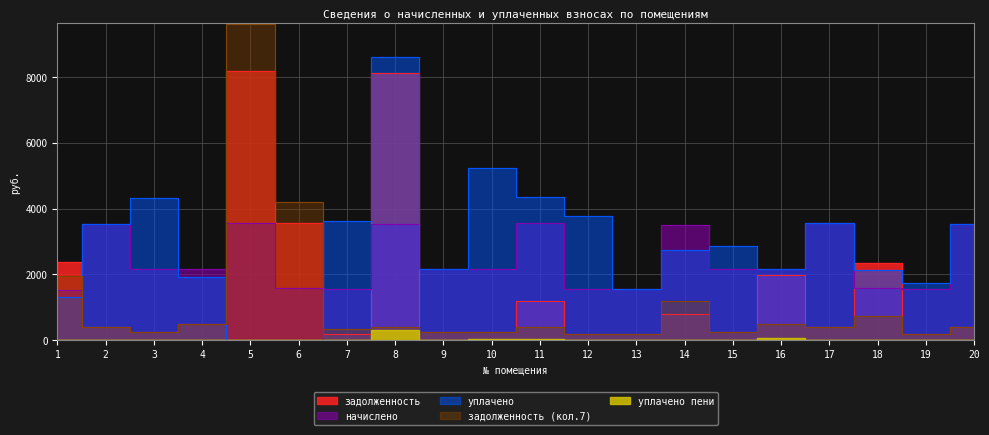

The уплачено_пени series shows 0.0 at 2. True or false?

True